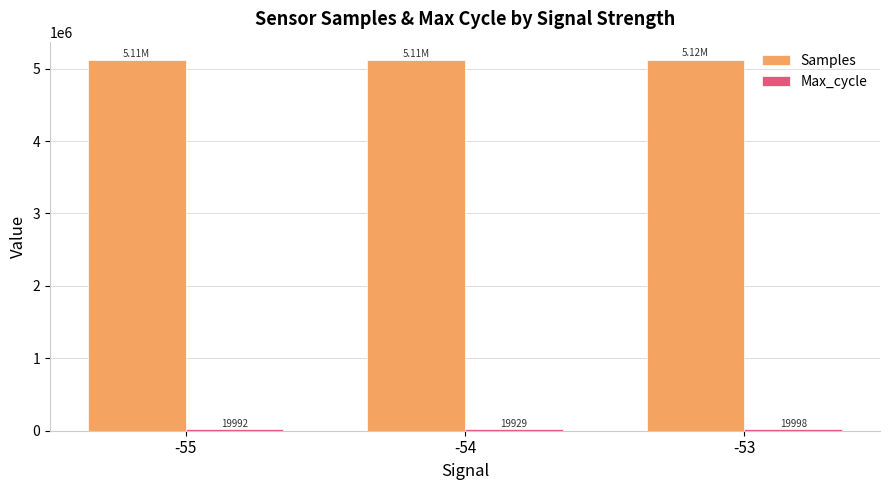

Rank the categories by Samples value from highest to lowest.

-53, -55, -54